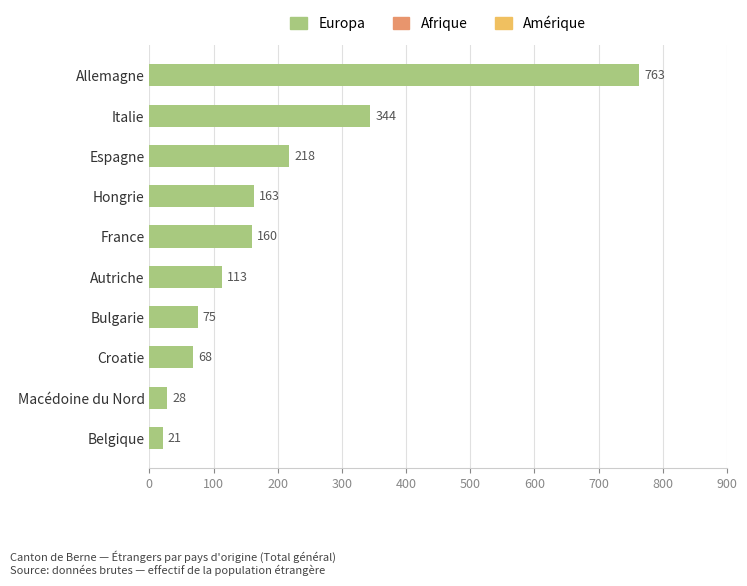

Reading bottom to top, list all the values displayed in this chart.

21	28	68	75	113	160	163	218	344	763